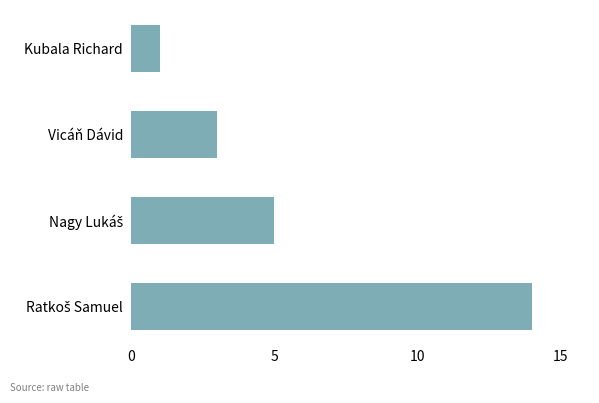

Between Kubala Richard and Vicáň Dávid, which is larger?

Vicáň Dávid